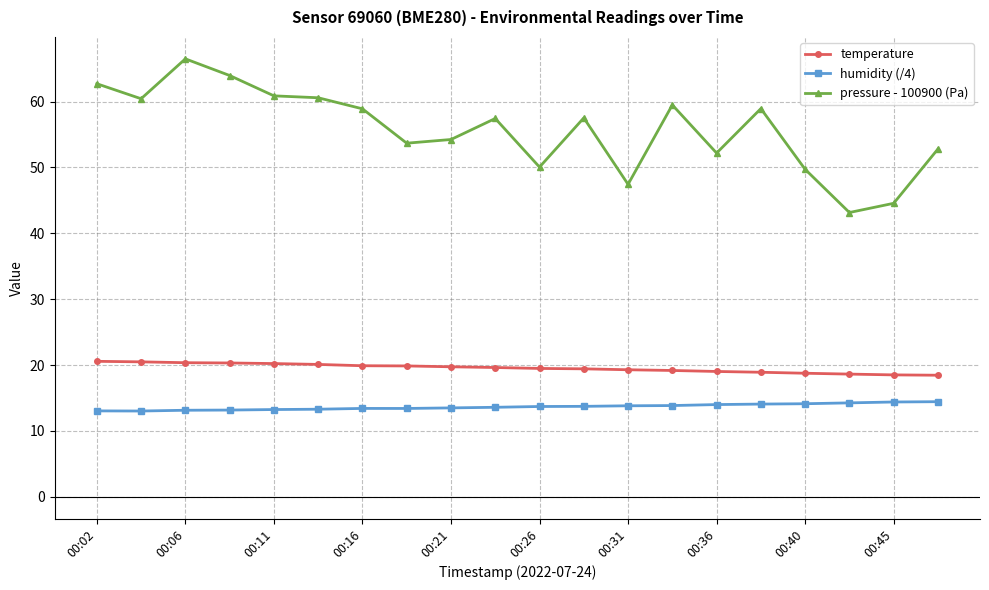

What is the average value of the temperature series?

19.5